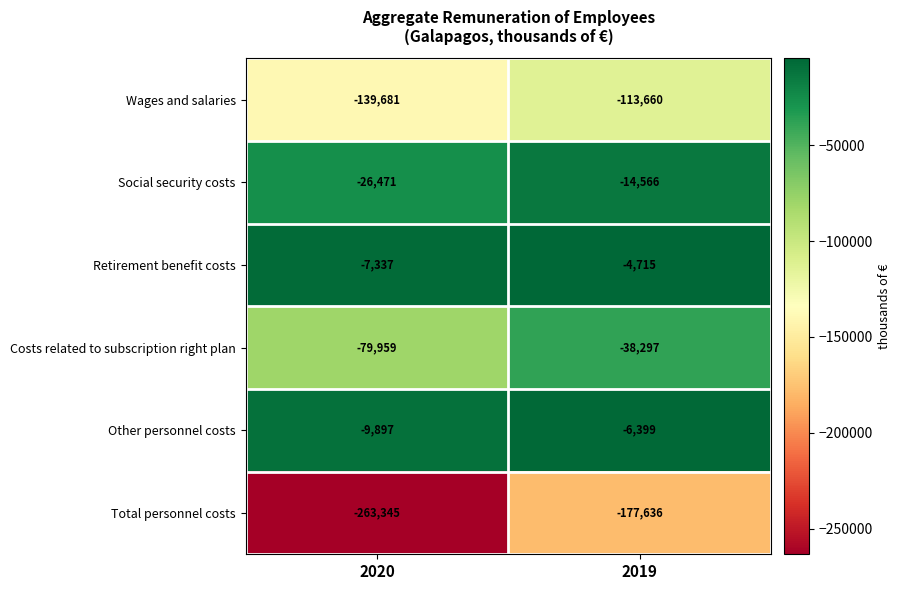

Reading right to left, extract all data points from this chart.

Wages and salaries: 2019=-113660	2020=-139681
Social security costs: 2019=-14566	2020=-26471
Retirement benefit costs: 2019=-4715	2020=-7337
Costs related to subscription right plan: 2019=-38297	2020=-79959
Other personnel costs: 2019=-6399	2020=-9897
Total personnel costs: 2019=-177636	2020=-263345